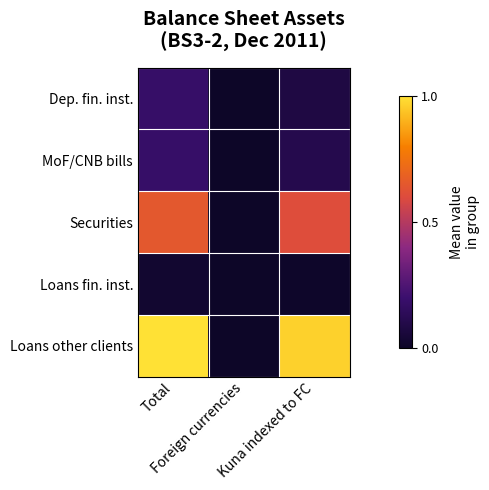

Reading left to right, extract all data points from this chart.

Dep. fin. inst.: Total=0.2	Foreign currencies=0.0	Kuna indexed to FC=0.1
MoF/CNB bills: Total=0.2	Foreign currencies=0.0	Kuna indexed to FC=0.1
Securities: Total=0.6	Foreign currencies=0.0	Kuna indexed to FC=0.6
Loans fin. inst.: Total=0.0	Foreign currencies=0.0	Kuna indexed to FC=0.0
Loans other clients: Total=1.0	Foreign currencies=0.0	Kuna indexed to FC=1.0